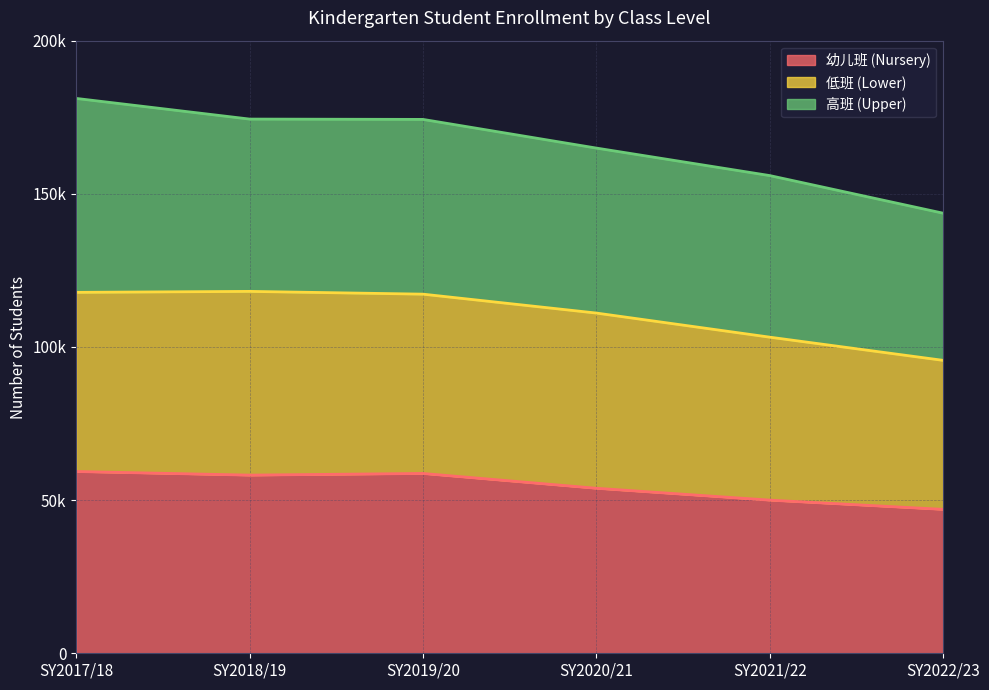

True or false: 低班 (Lower) and 幼儿班 (Nursery) intersect in this chart.

False